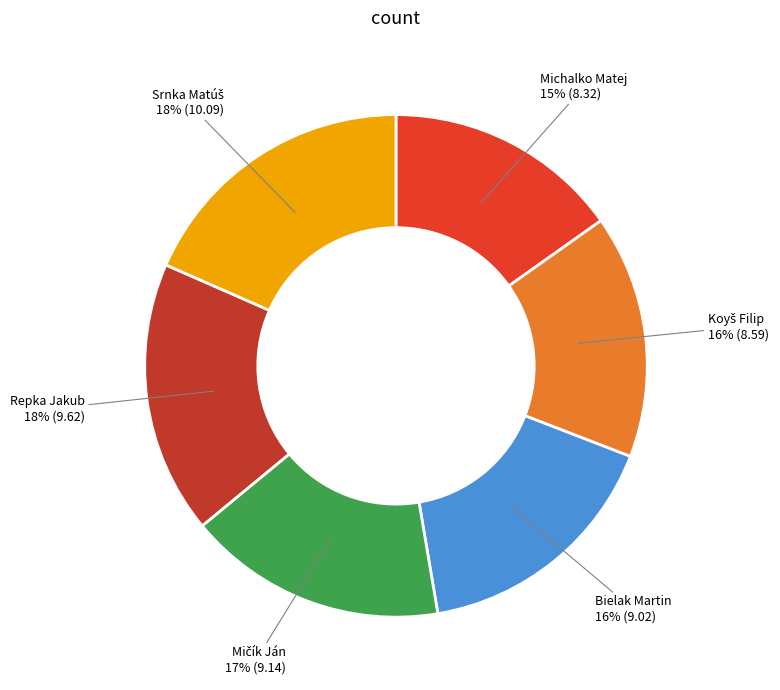

To the nearest percent, what percentage of the pie is Michalko Matej?

15%